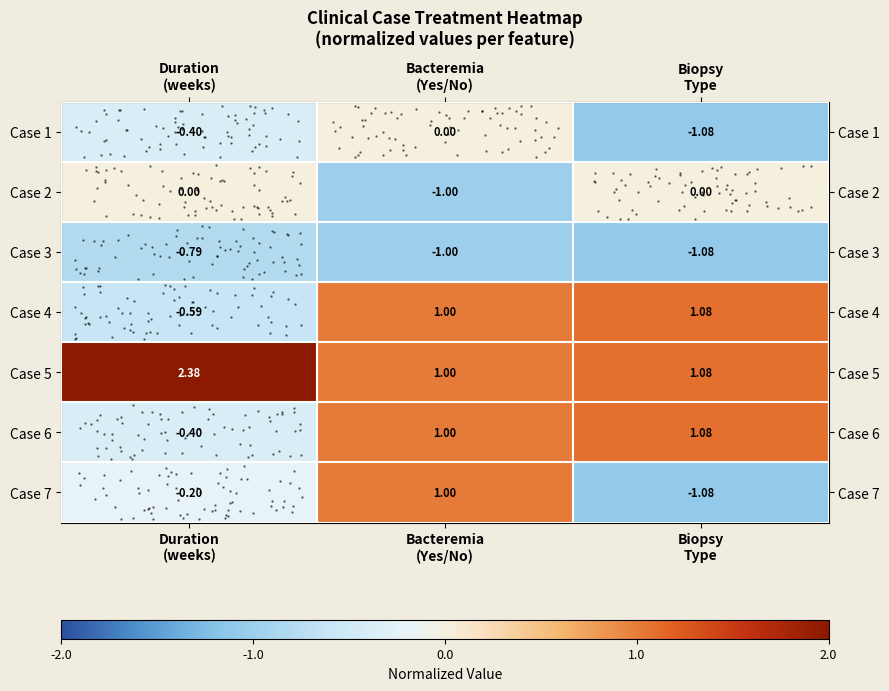

What is the smallest value displayed?

-1.1